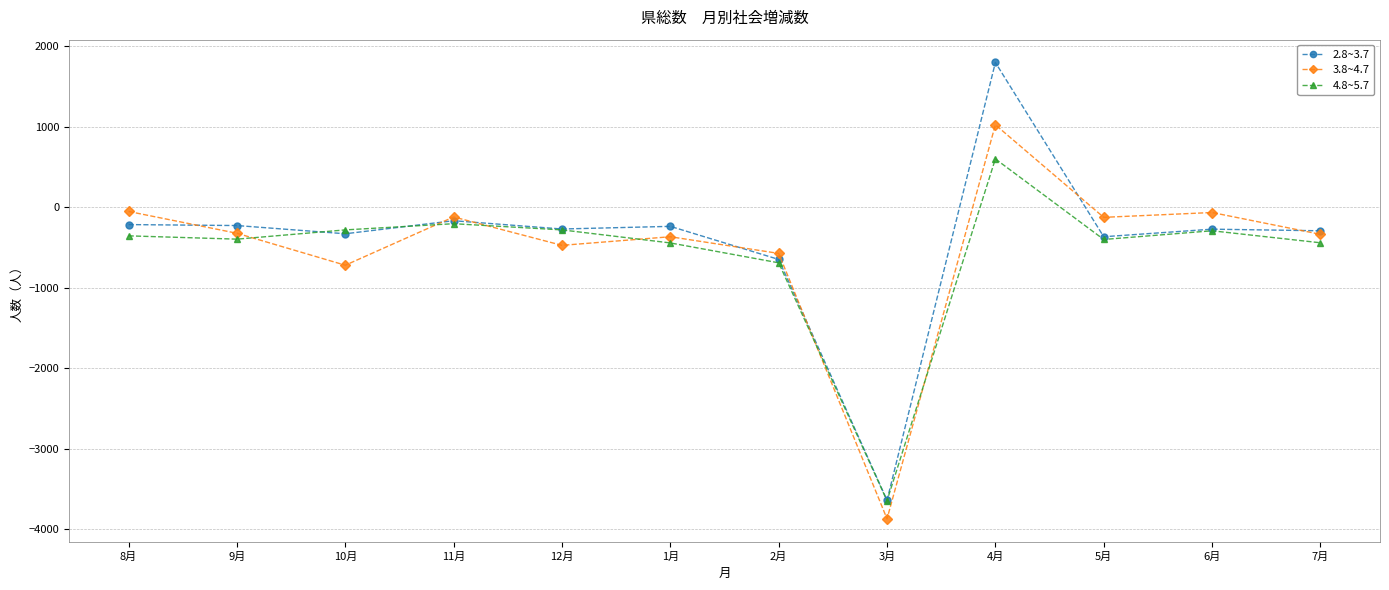

Rank the series by their average value, from lowest to highest.

4.8~5.7, 3.8~4.7, 2.8~3.7